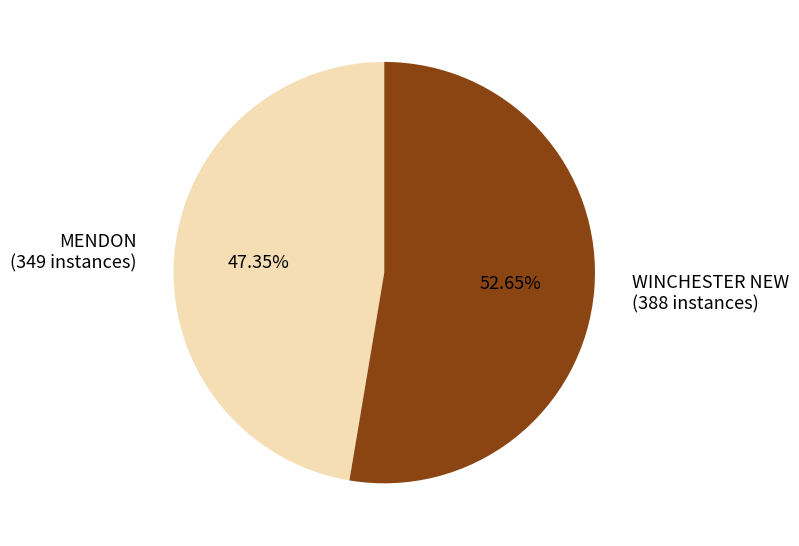

Is the sum of MENDON and WINCHESTER NEW greater than half?

Yes